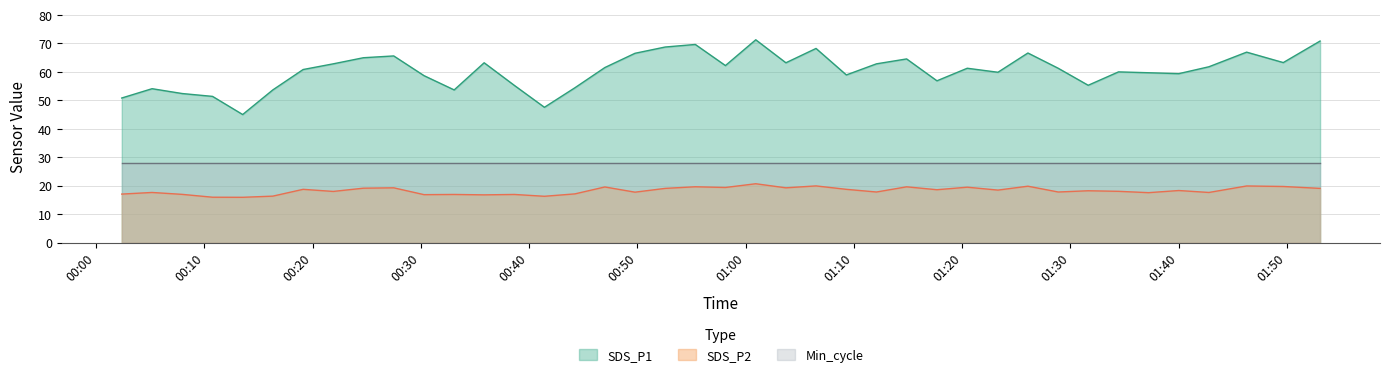

Is it true that SDS_P1 equals 65.0 at 2021/03/19 00:24:42?

True